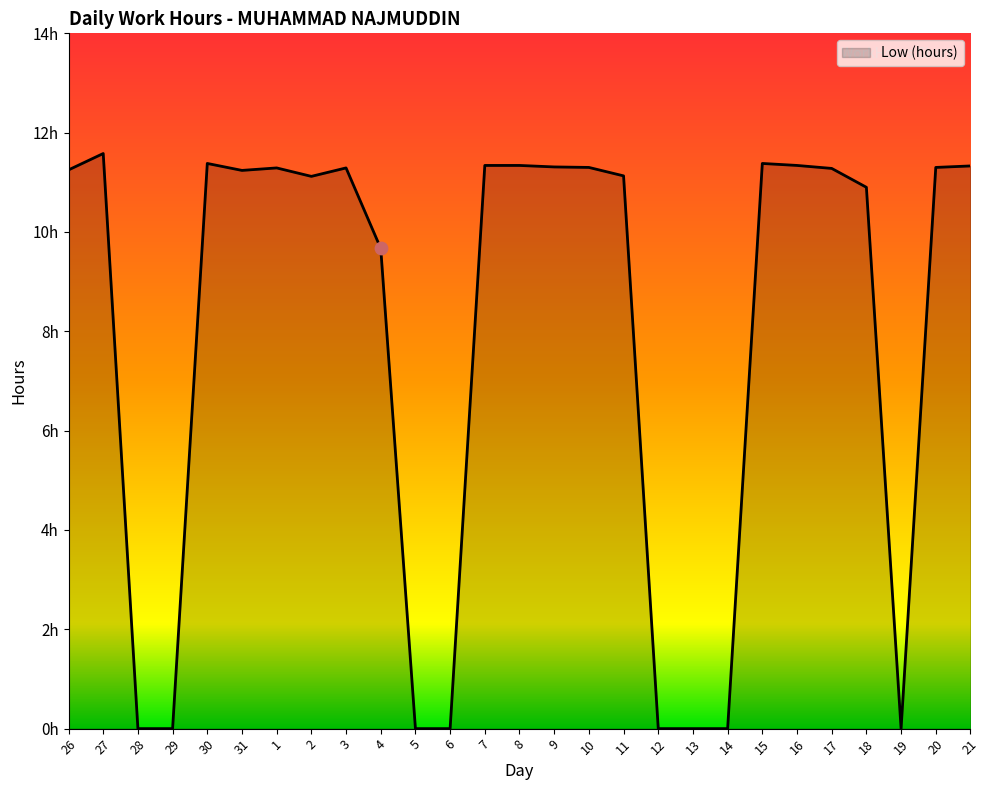

Between 4 and 21, which is larger?

21